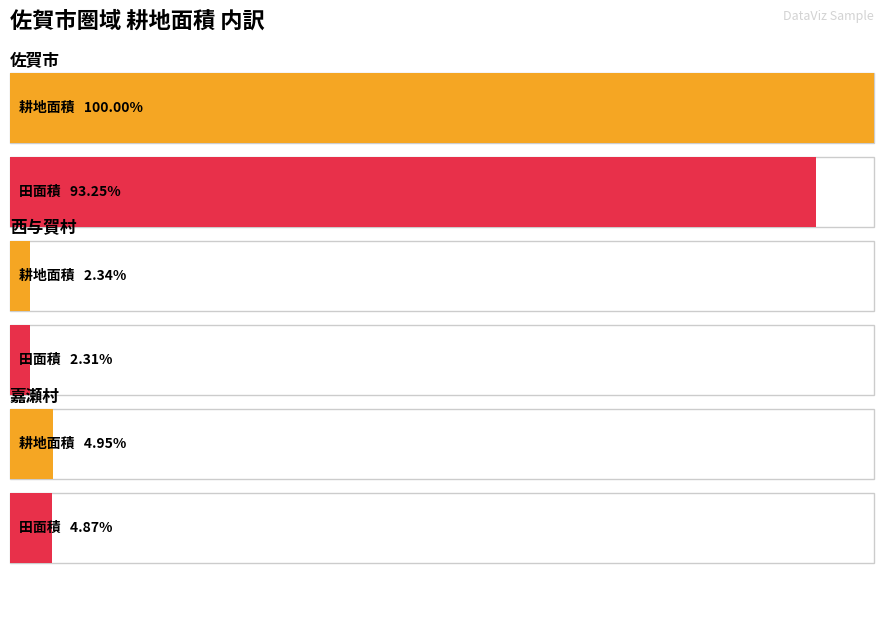

True or false: 耕地面積 has a value of 77 at 中原.

False